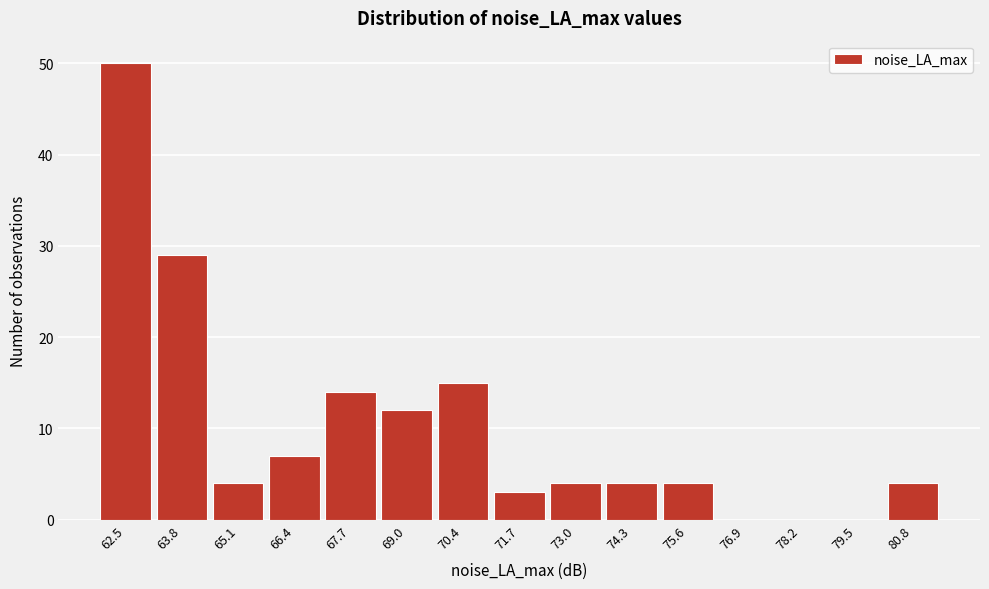

Over which range of the x-axis is the bar tallest?

61.8 to 63.2